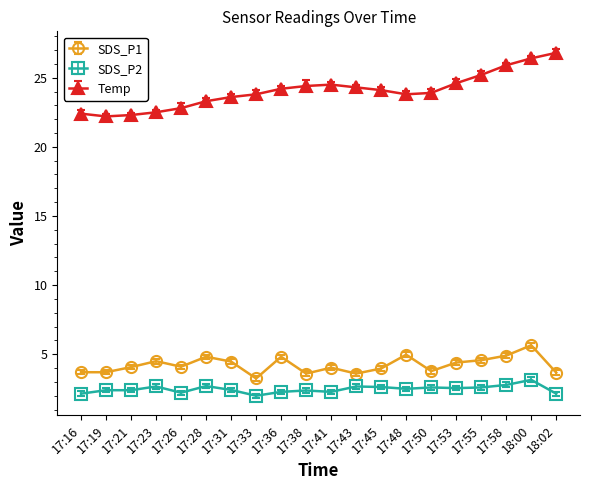

What is the maximum value shown in the chart?

26.8